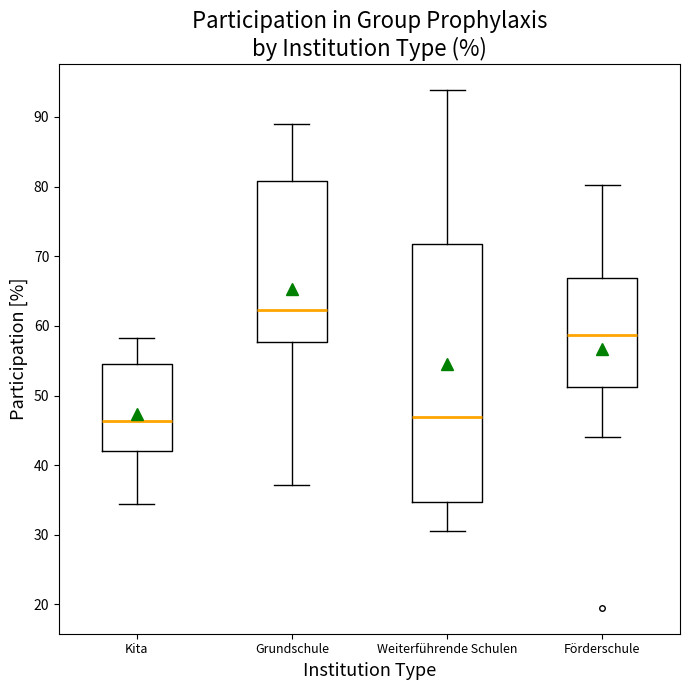

Reading left to right, transcribe this box plot: for each box, give where its median line is, the range the box spans, and where its two whiskers end, as read against the y-axis. The values are not printed on the chart, so give them approximately, as read against the axis.

Kita: median 46, box 42 to 54, whiskers 34 to 58
Grundschule: median 62, box 58 to 81, whiskers 37 to 89
Weiterführende Schulen: median 47, box 35 to 72, whiskers 31 to 94
Förderschule: median 59, box 51 to 67, whiskers 44 to 80